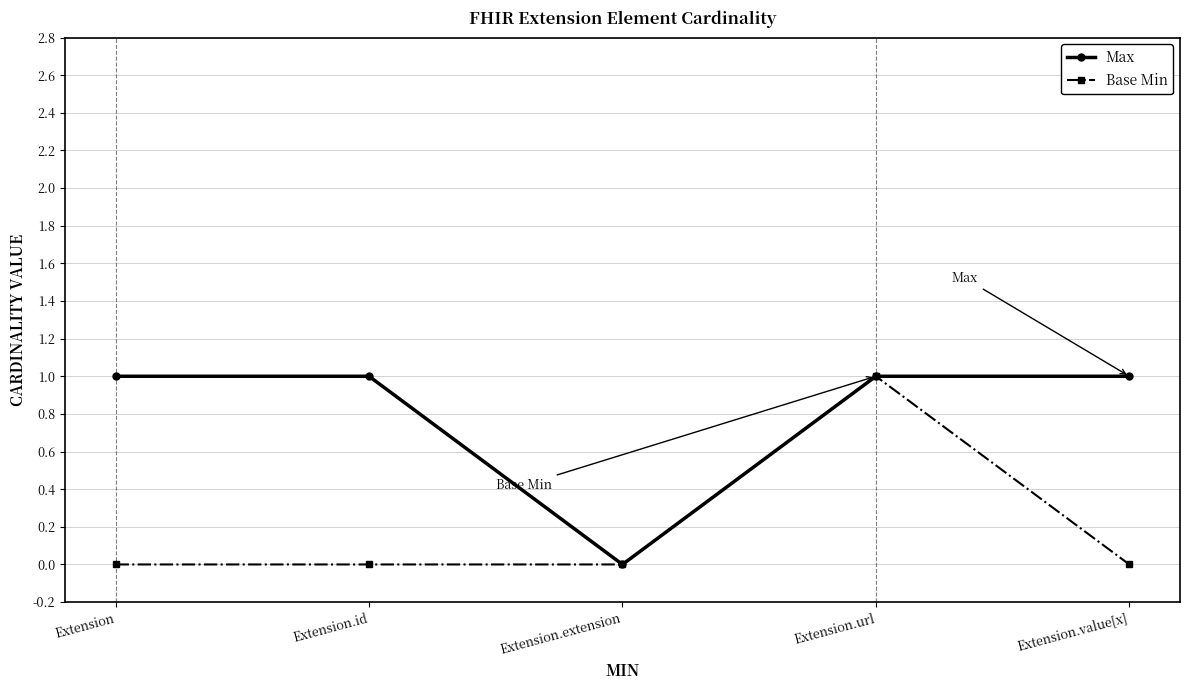

Does the chart display data point markers on the line(s)?

Yes